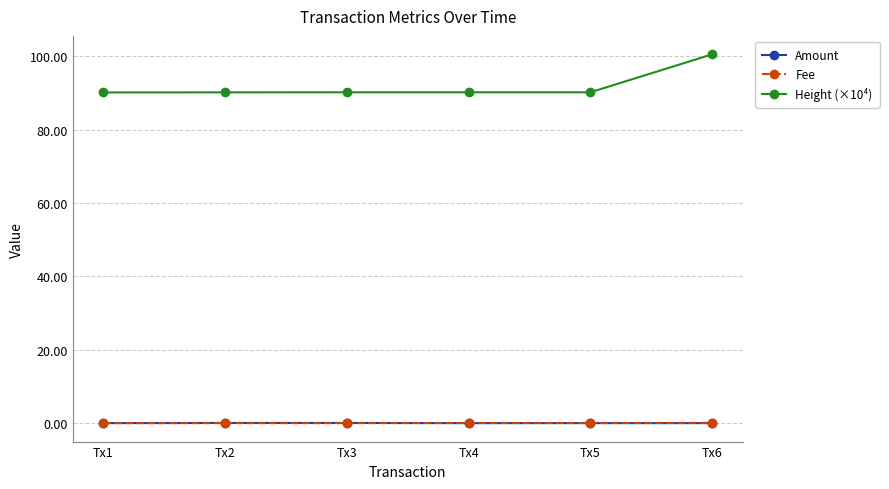

What is the difference between the Height (×10⁴) values at Tx3 and Tx6?

10.3